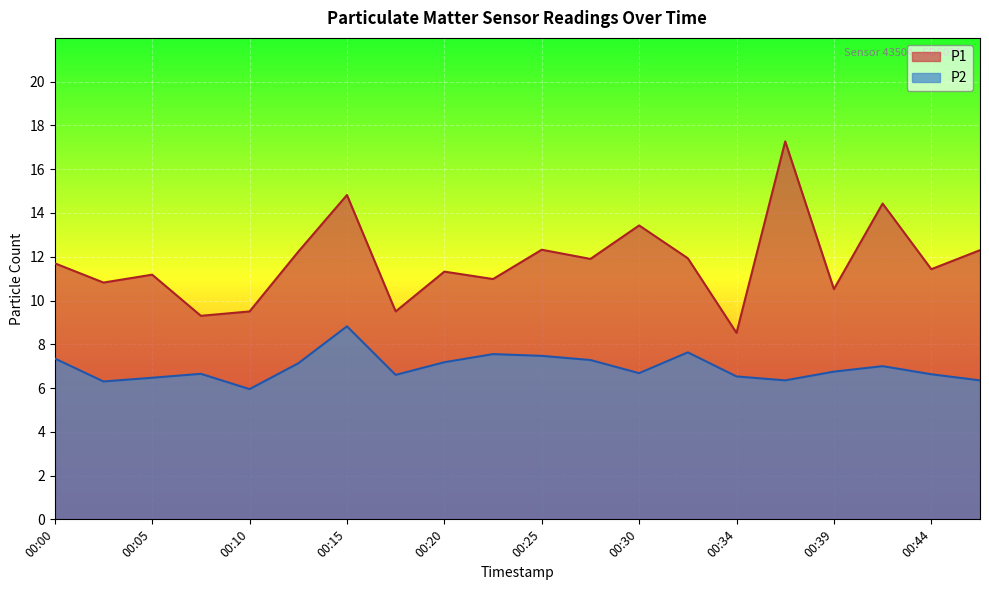

True or false: P2 and P1 intersect in this chart.

False